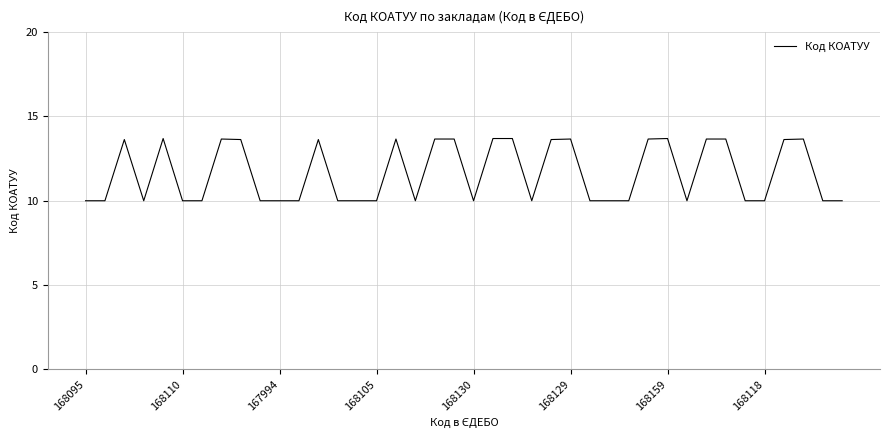

What is the difference between the maximum and minimum values?

3.7